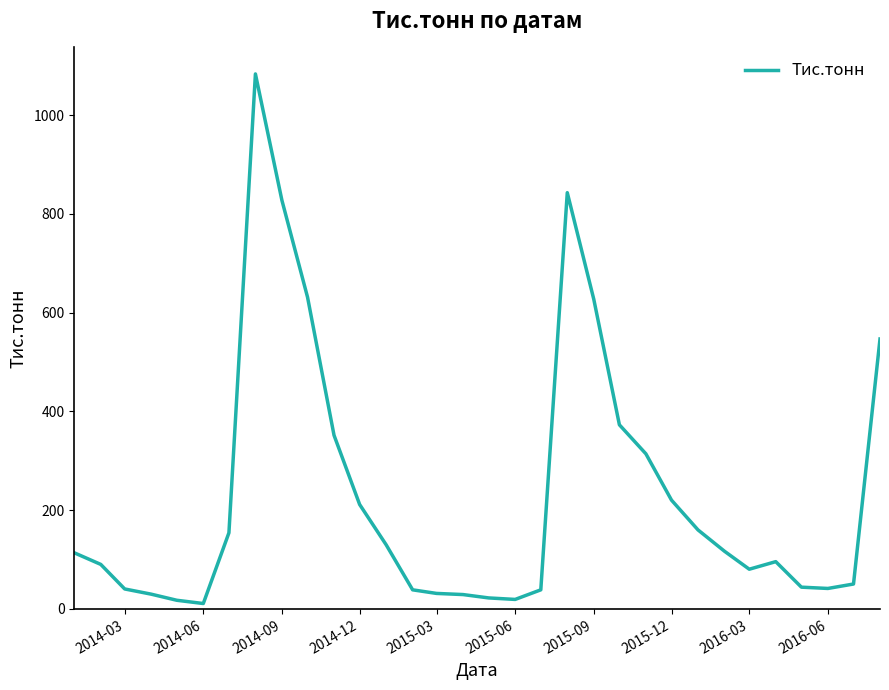

What is the maximum value shown in the chart?

1083.2